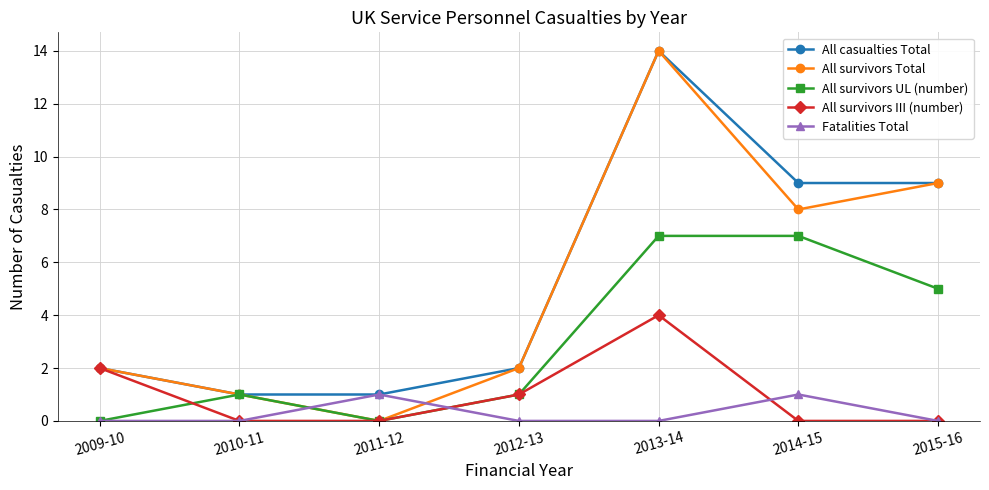

What position from the right is 2009-10?

7